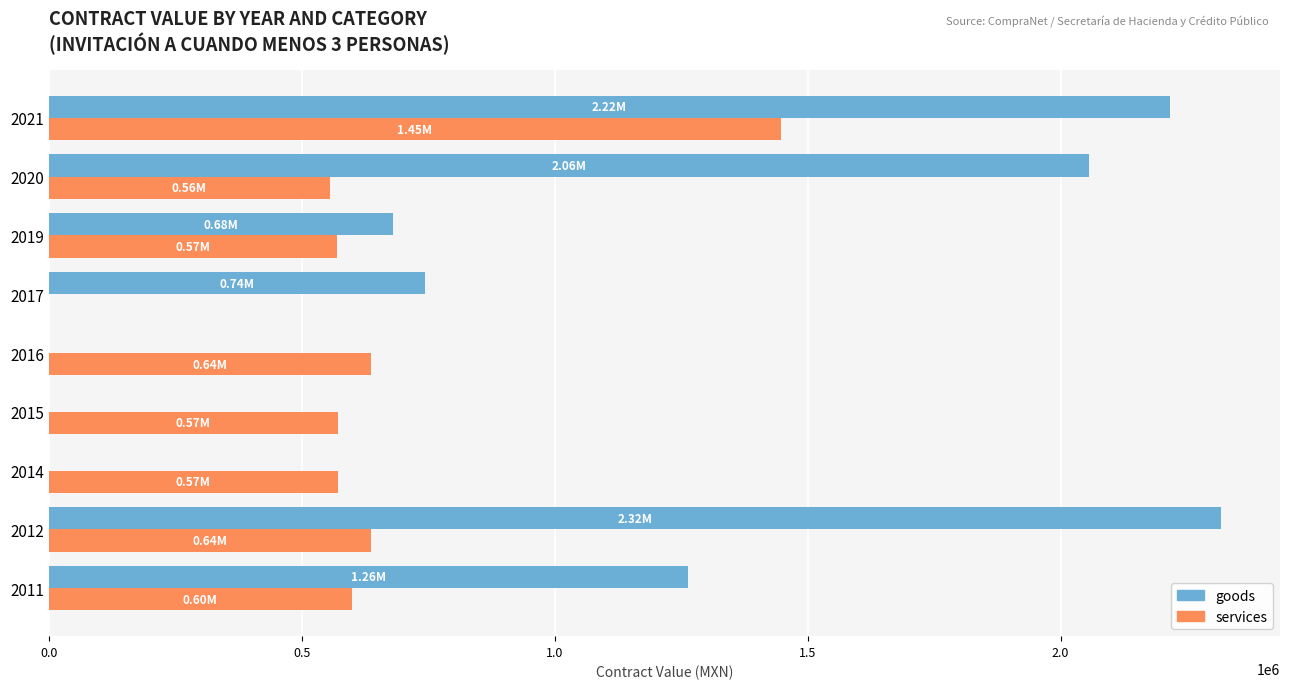

Which series has the widest spread of values?

goods